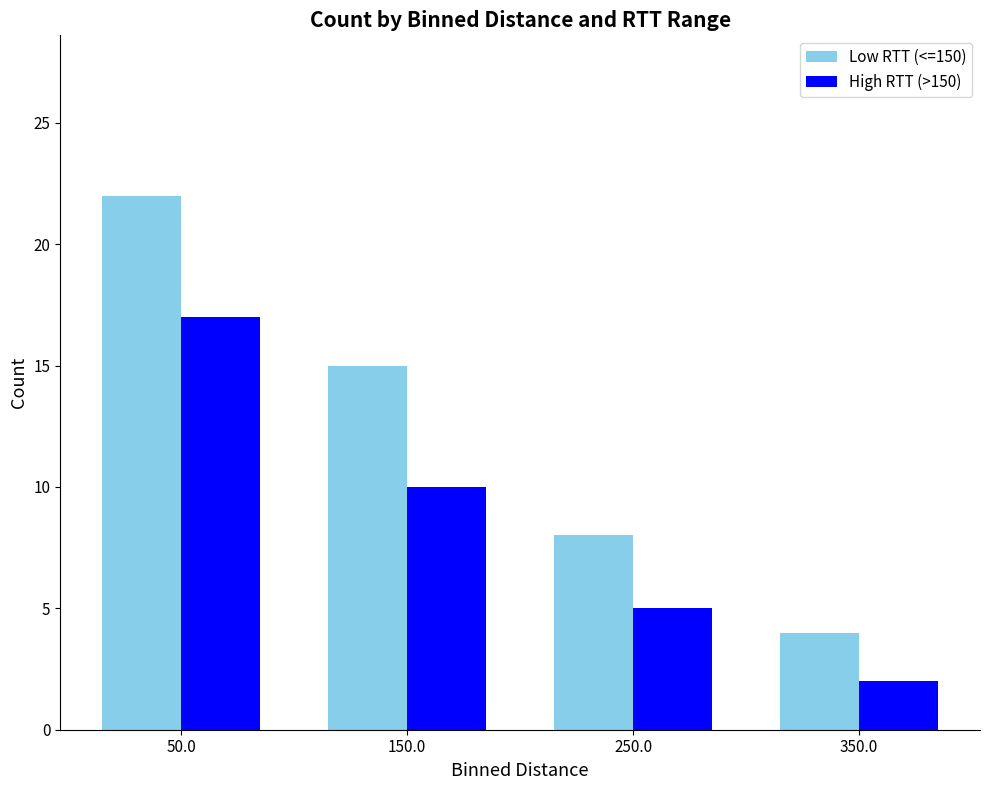

What is the approximate value of Low RTT (<=150) at 350.0?

4